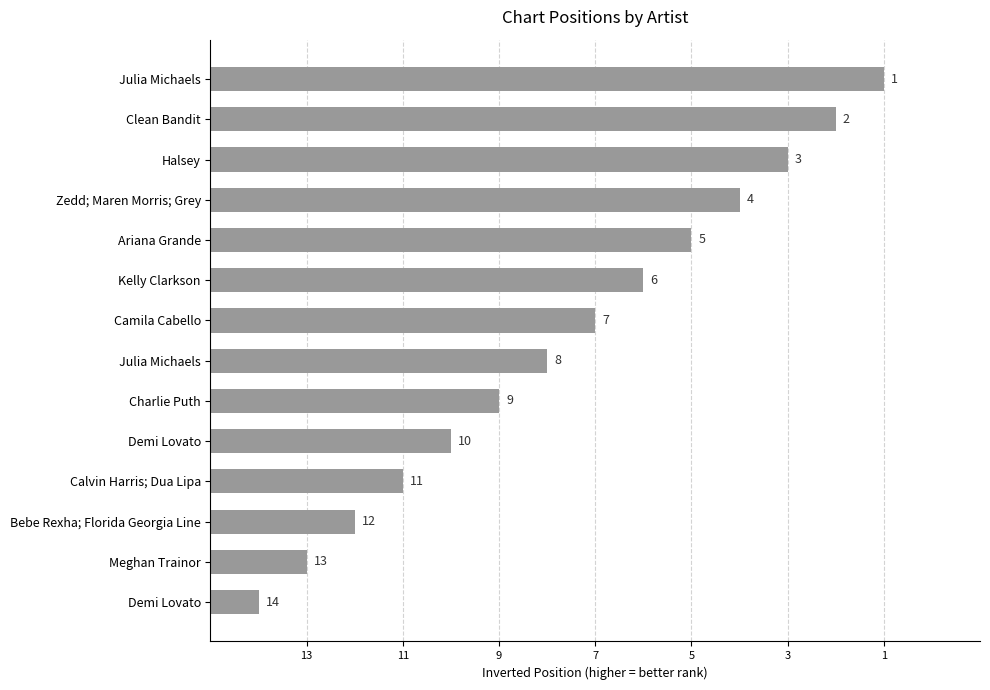

Are the bars horizontal?

Yes